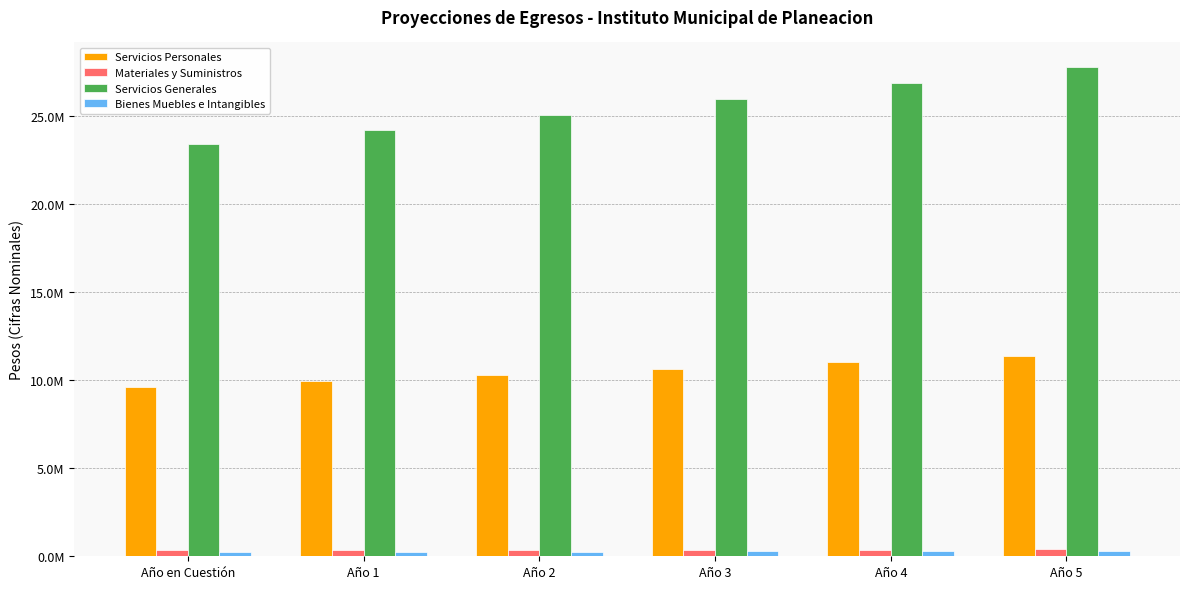

What are all the series names shown in the legend?

Servicios Personales, Materiales y Suministros, Servicios Generales, Bienes Muebles e Intangibles